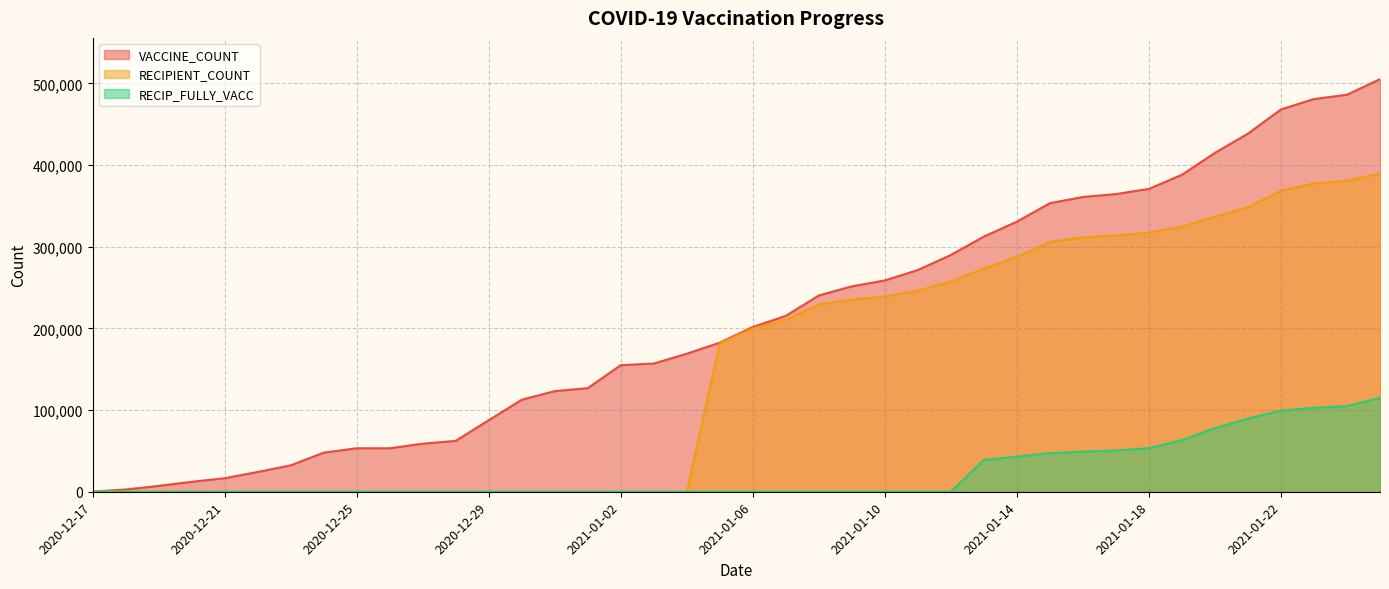

What is the average value of the RECIPIENT_COUNT series?

153398